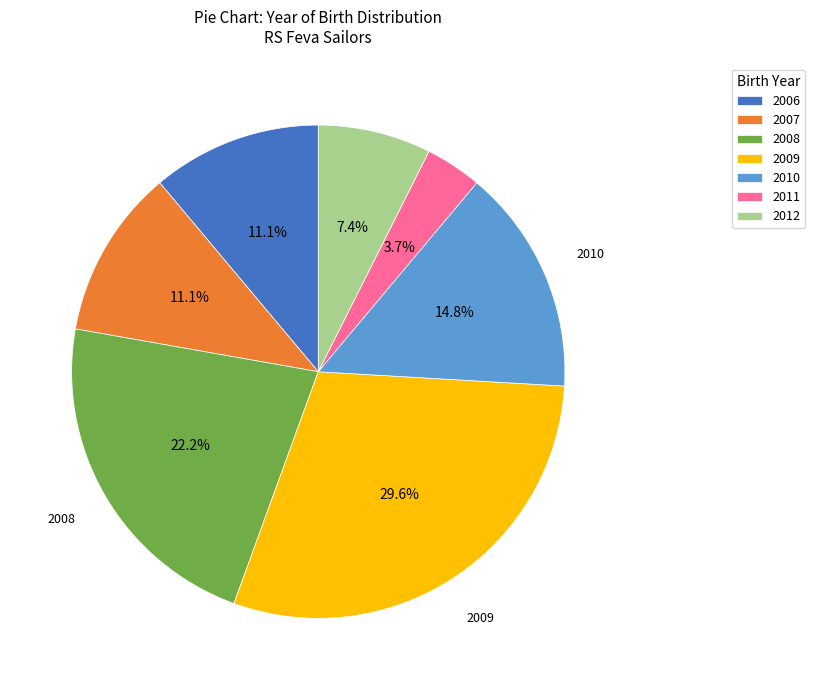

Which slice is the smallest?

2011